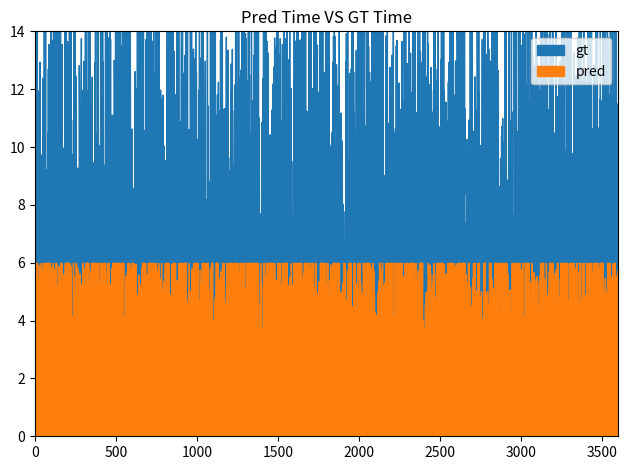

What is the difference between the maximum and minimum values in the pred series?

5.0